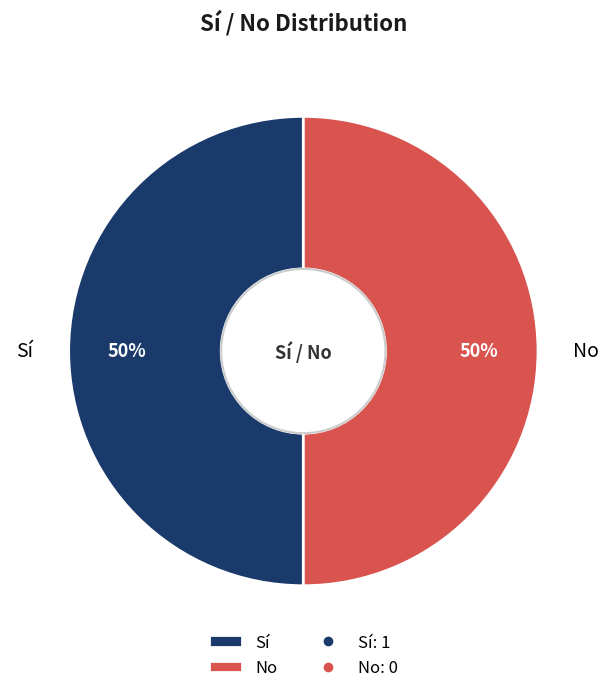

What is the ratio of the value at No to the value at Sí?

1.0